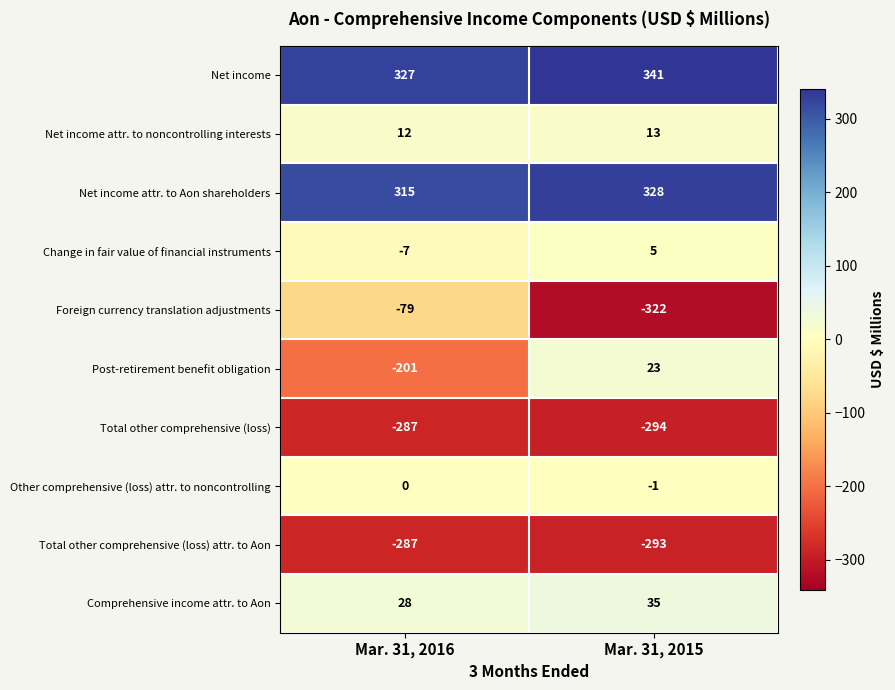

At Mar. 31, 2015, list the series in order from smallest to largest.

Foreign currency translation adjustments, Total other comprehensive (loss), Total other comprehensive (loss) attr. to Aon, Other comprehensive (loss) attr. to noncontrolling, Change in fair value of financial instruments, Net income attr. to noncontrolling interests, Post-retirement benefit obligation, Comprehensive income attr. to Aon, Net income attr. to Aon shareholders, Net income